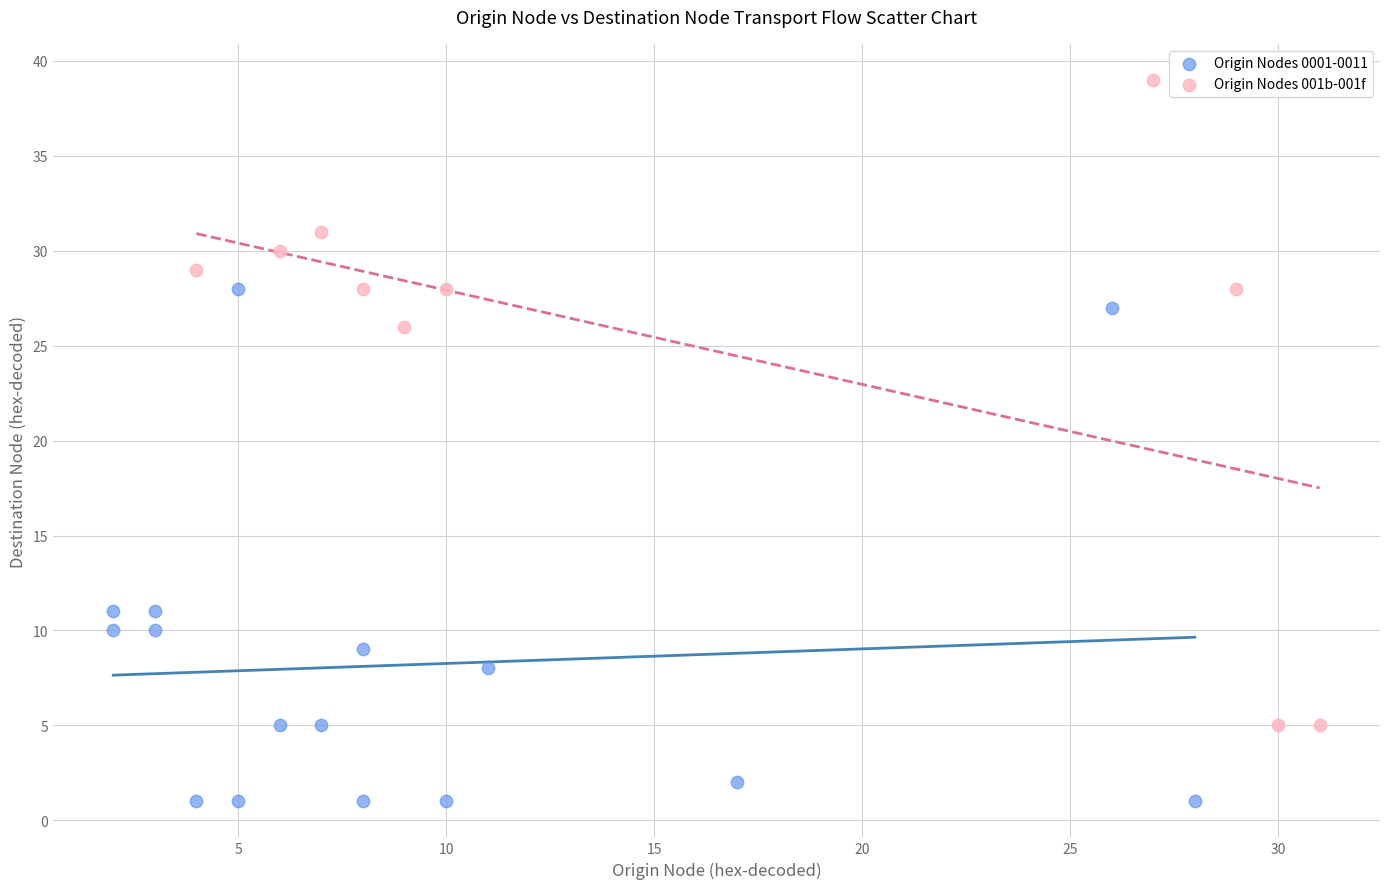

Which series has the largest Y range (max minus min)?

Origin Nodes 001b-001f